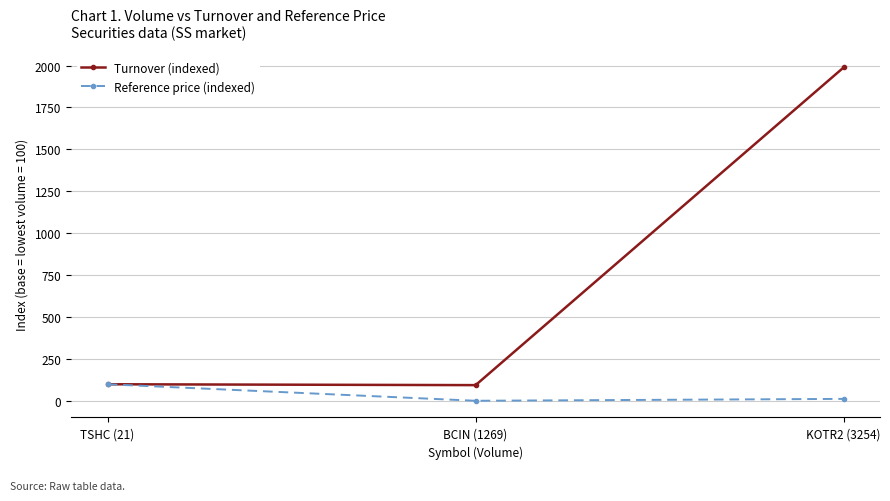

What is the highest value of the Turnover (indexed) series?

1988.7